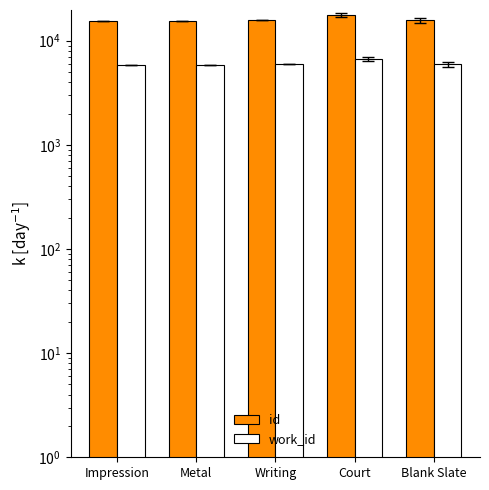

Which category has the lowest value in the id series?

Impression